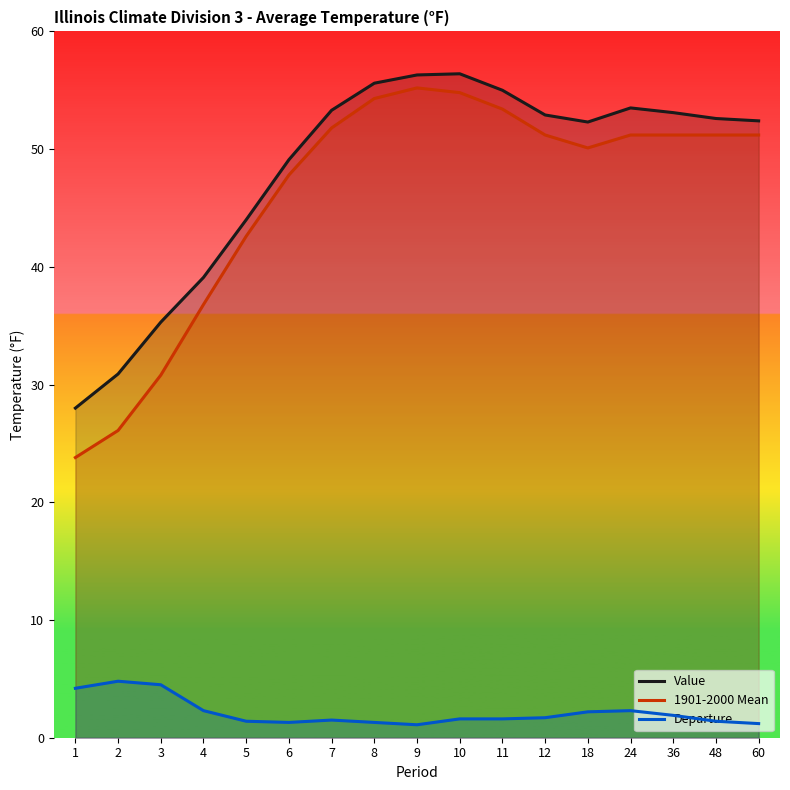

Reading right to left, extract all data points from this chart.

Value: 52.4	52.6	53.1	53.5	52.3	52.9	55.0	56.4	56.3	55.6	53.3	49.1	44.0	39.1	35.3	30.9	28.0
1901-2000 Mean: 51.2	51.2	51.2	51.2	50.1	51.2	53.4	54.8	55.2	54.3	51.8	47.8	42.6	36.8	30.8	26.1	23.8
Departure: 1.2	1.4	1.9	2.3	2.2	1.7	1.6	1.6	1.1	1.3	1.5	1.3	1.4	2.3	4.5	4.8	4.2